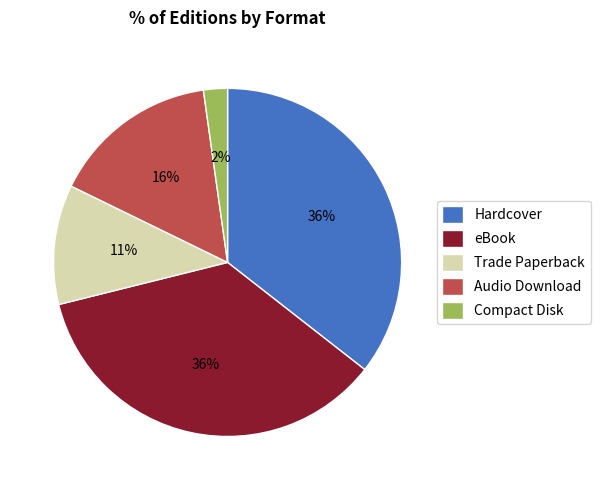

Do Compact Disk and Hardcover together represent more than half of the pie?

No